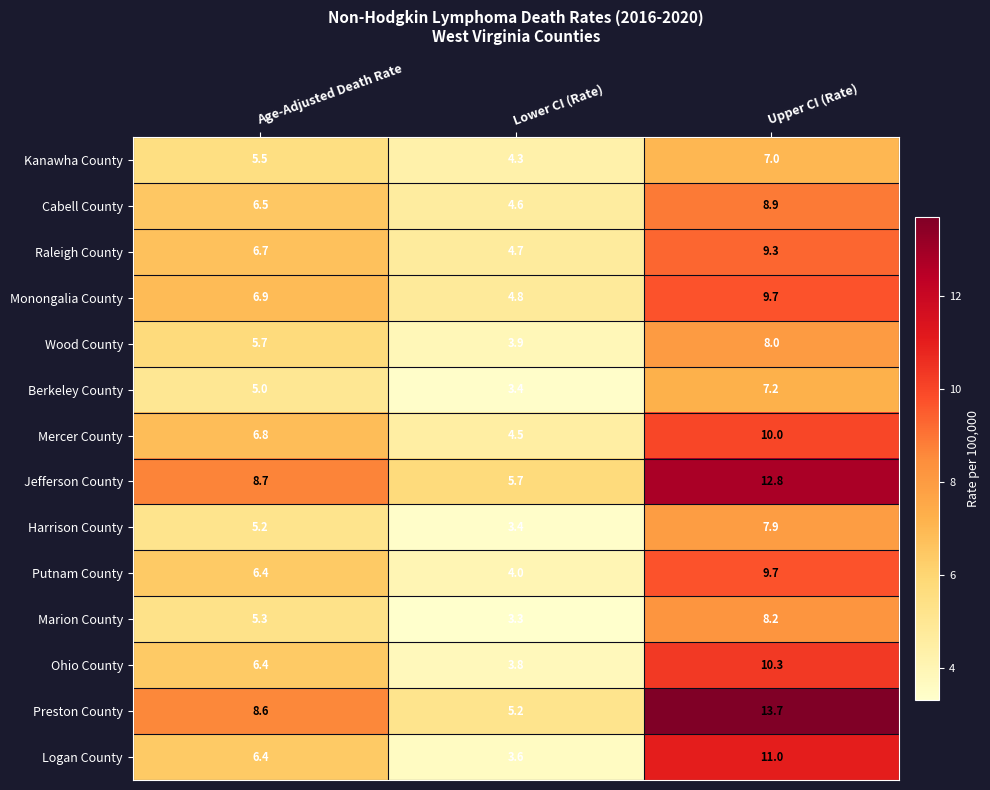

What is the average value of the Ohio County series?

6.8